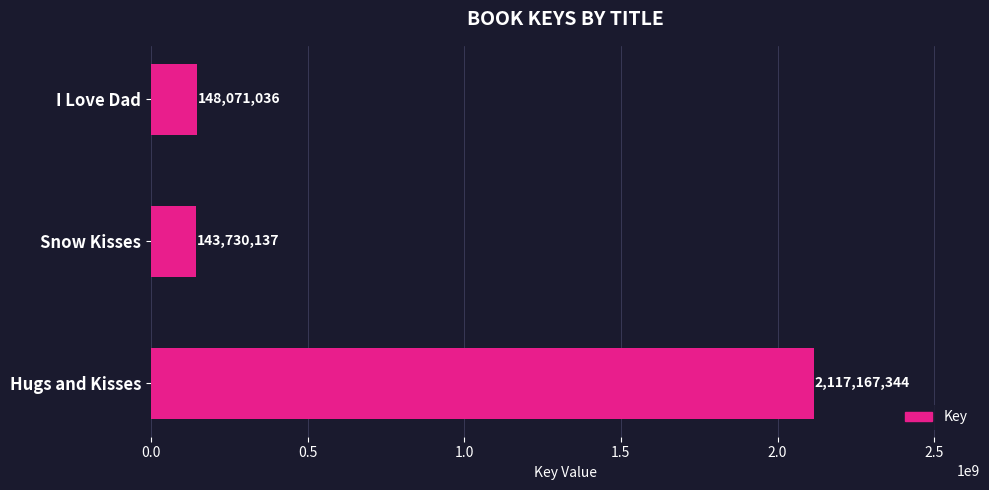

What is the difference between the second highest and minimum values?

4340899